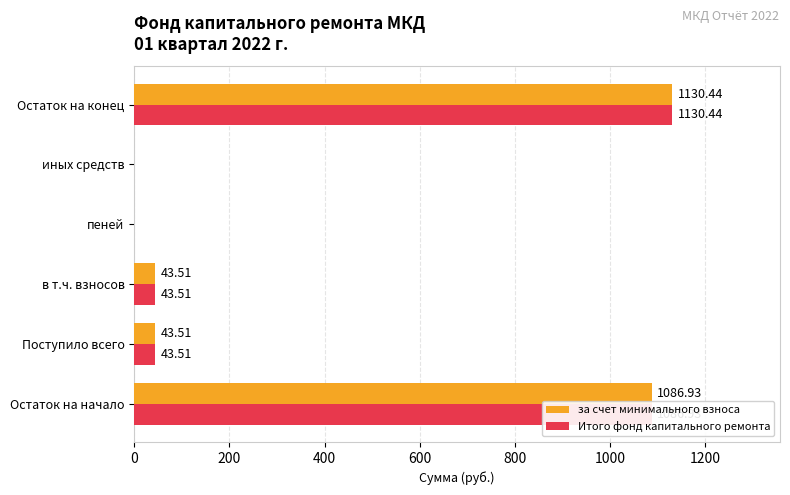

Which category has the highest value across all series?

Остаток на конец